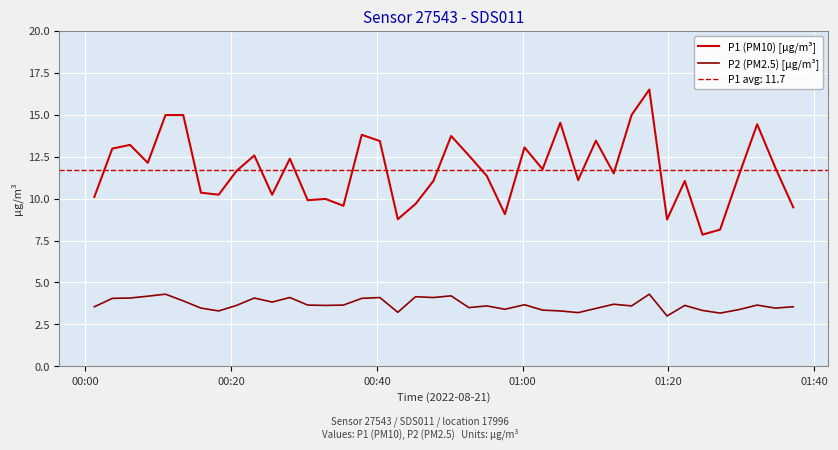

True or false: P1 (PM10) [µg/m³] and P2 (PM2.5) [µg/m³] intersect in this chart.

False